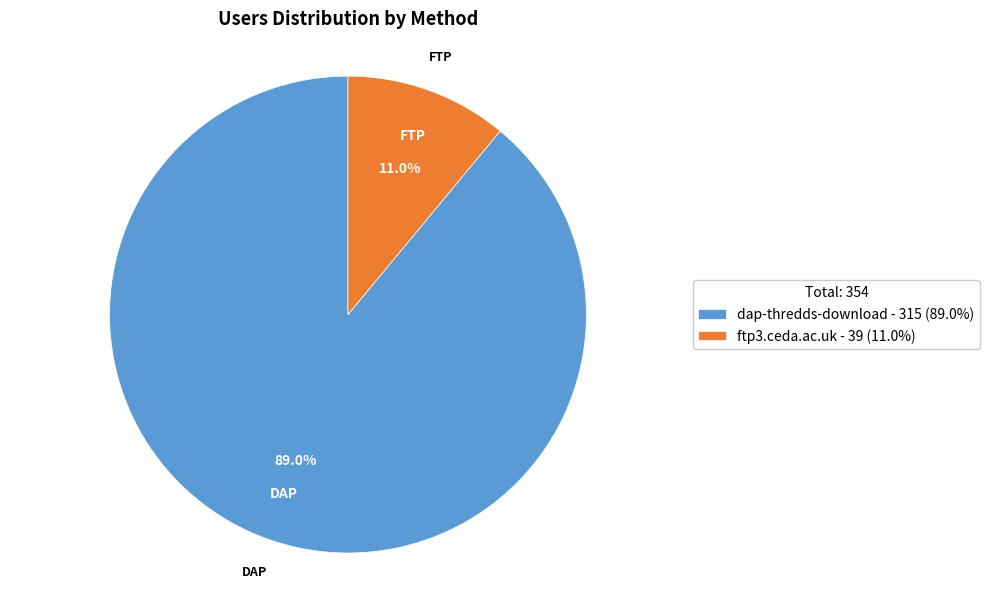

Combined, do ftp3.ceda.ac.uk and dap-thredds-download account for over 50%?

Yes